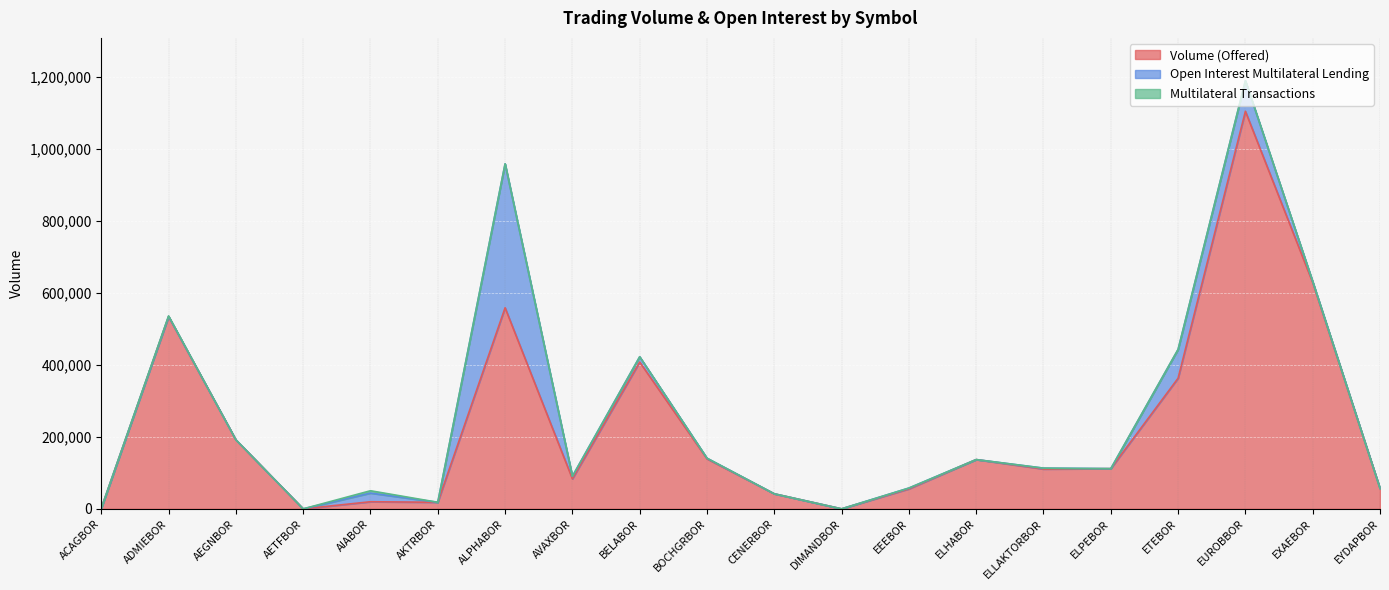

What is the label of the 9th point from the left?

BELABOR